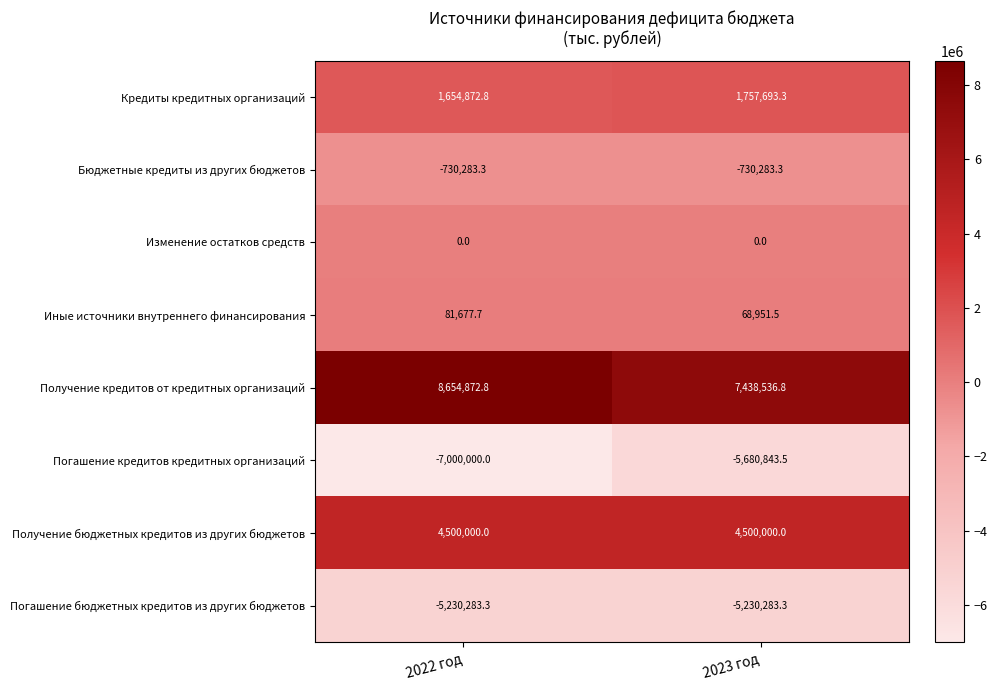

The value of Получение бюджетных кредитов из других бюджетов at 2023 год is 4500000.0. True or false?

True